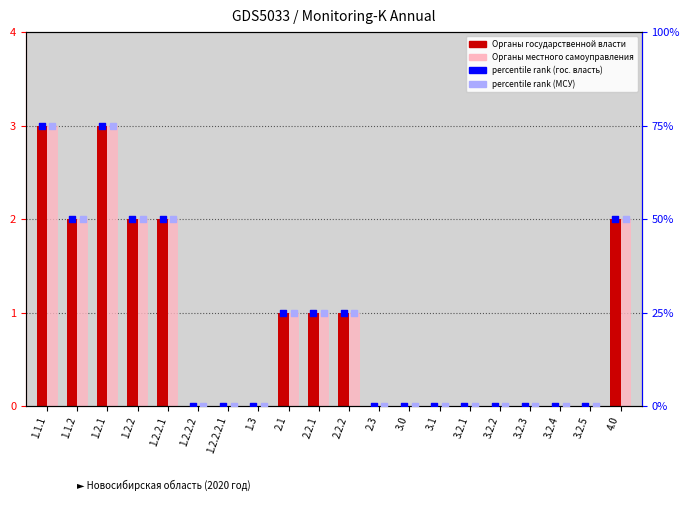

At which category is the sum across all series the highest?

1.1.1